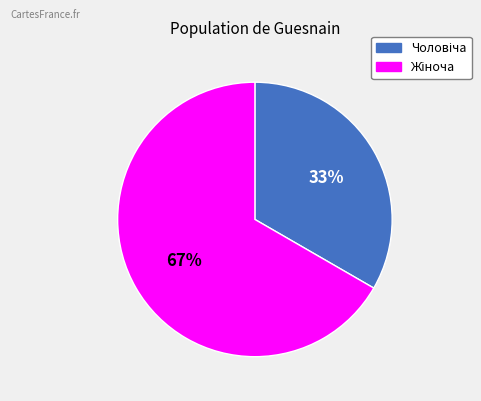

Does any single category account for the majority?

Yes